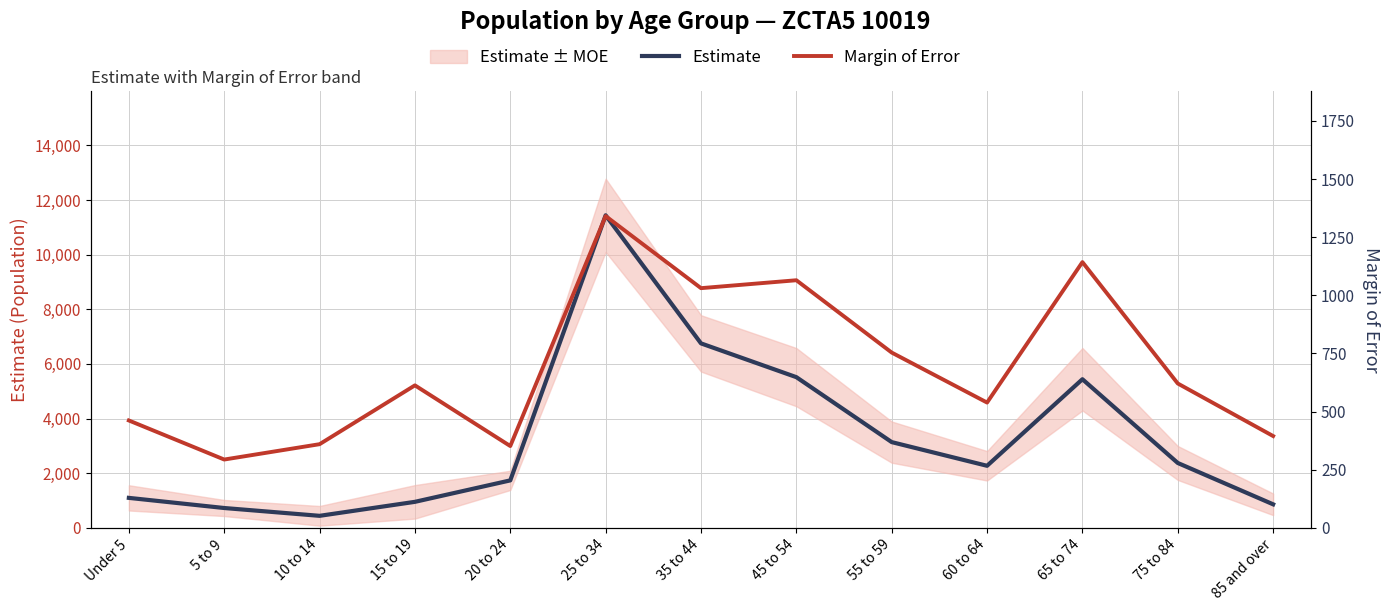

What is the difference between the highest and lowest values at 60 to 64?

1734